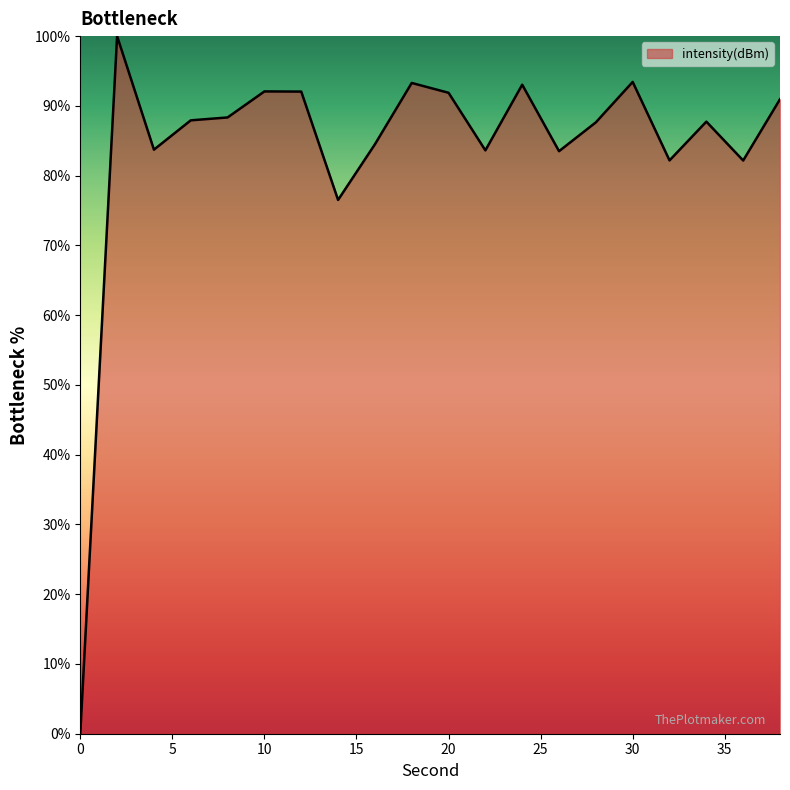

What is the greatest value displayed?

100.0